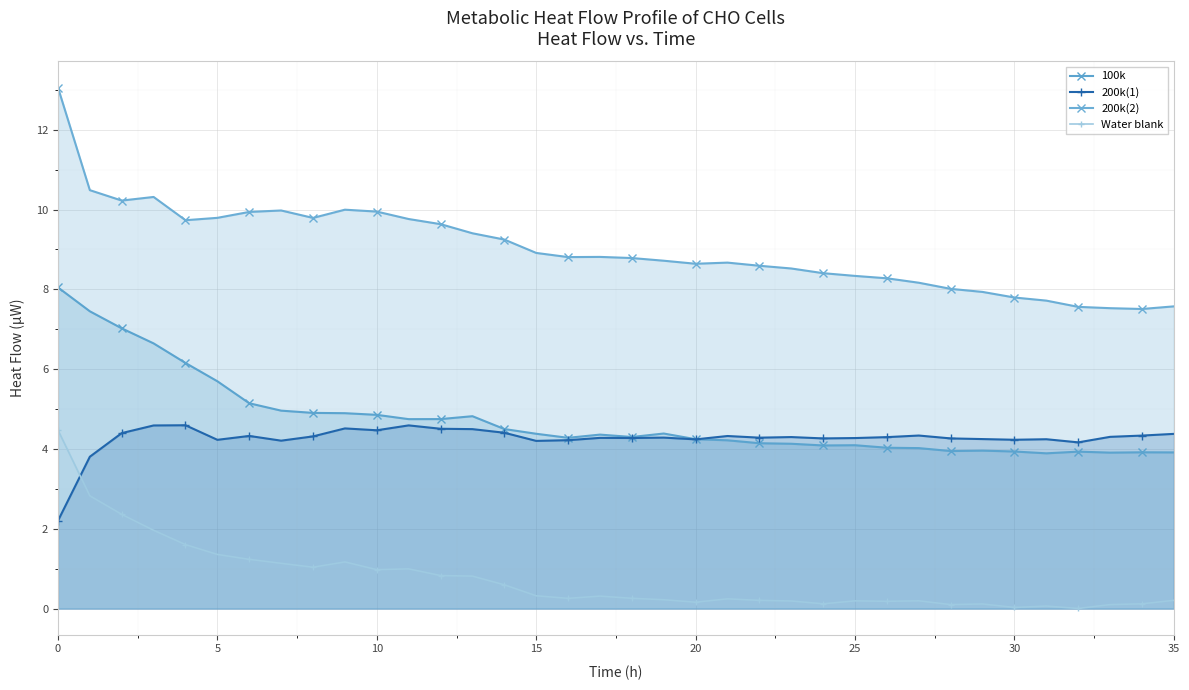

The 100k series shows 8.6 at 10. True or false?

False